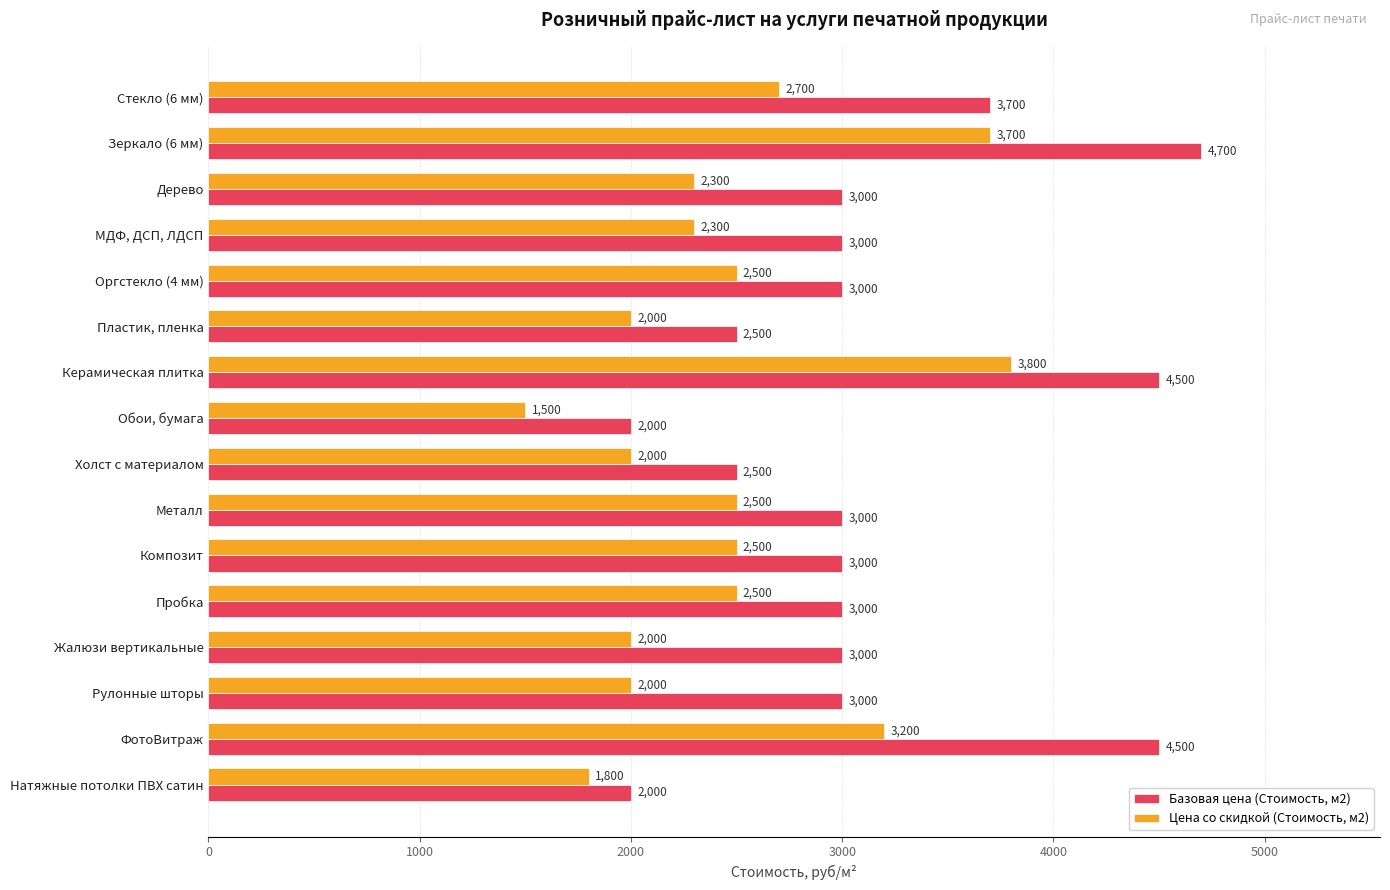

Is it true that Цена со скидкой (Стоимость, м2) equals 683 at Композит?

False